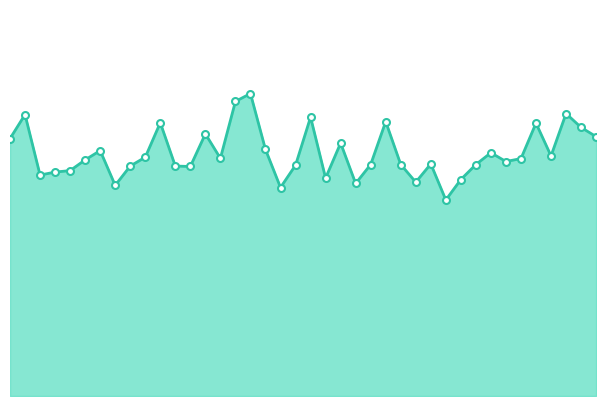

Does the chart have visible grid lines?

No